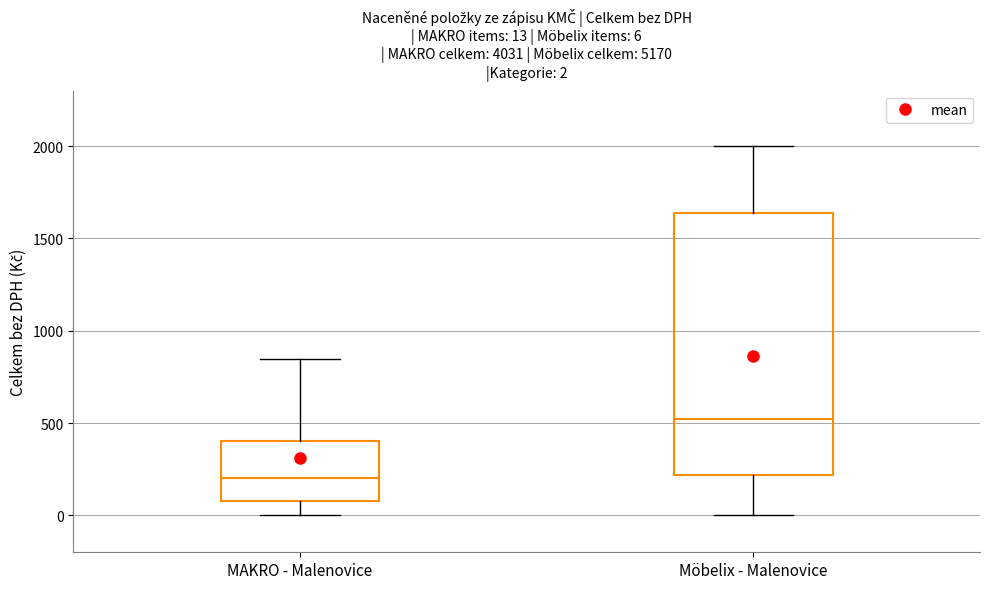

Which box has the lowest median line?

MAKRO - Malenovice